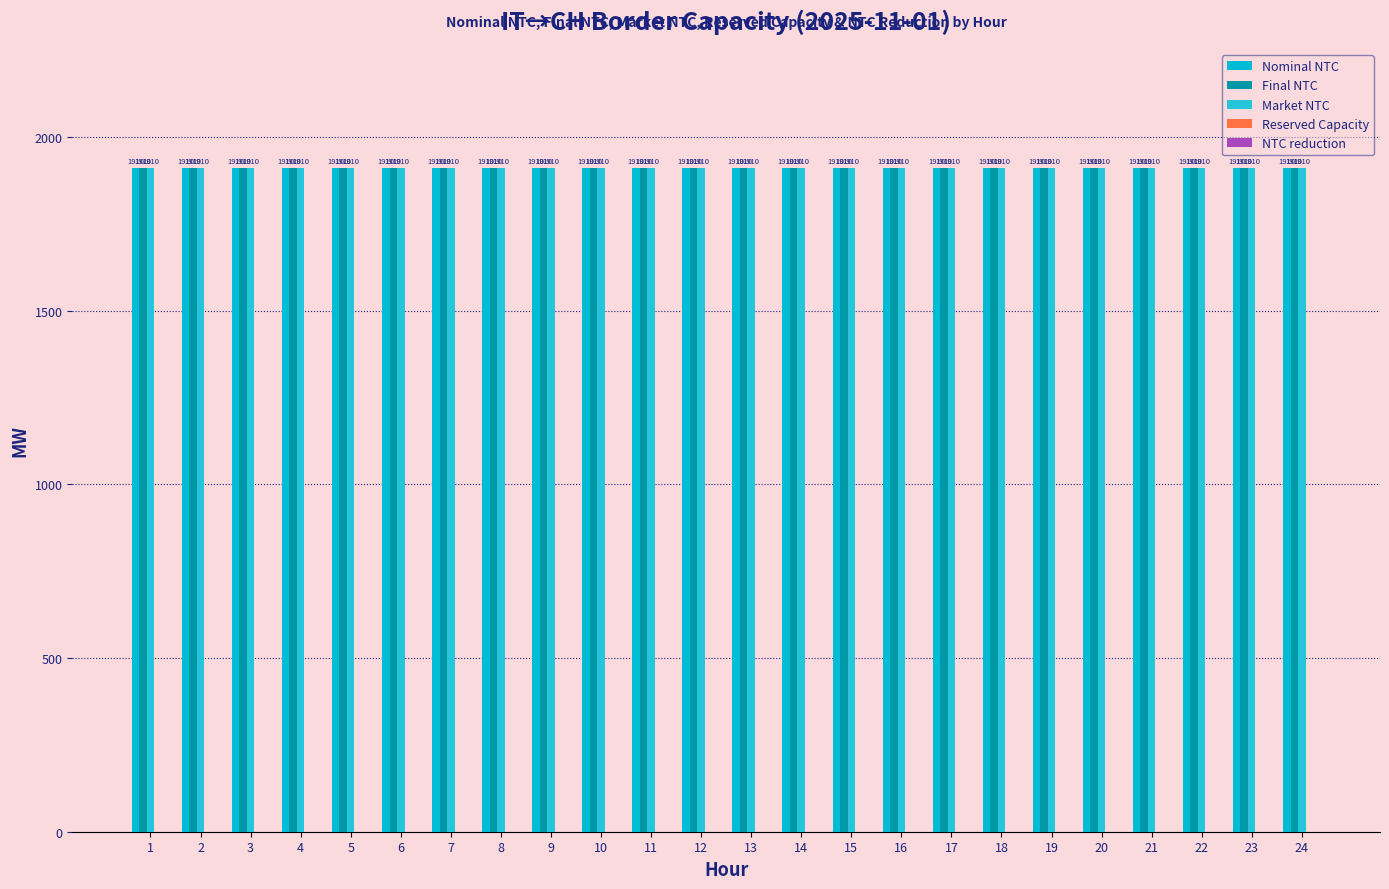

What is the maximum value shown in the chart?

1910